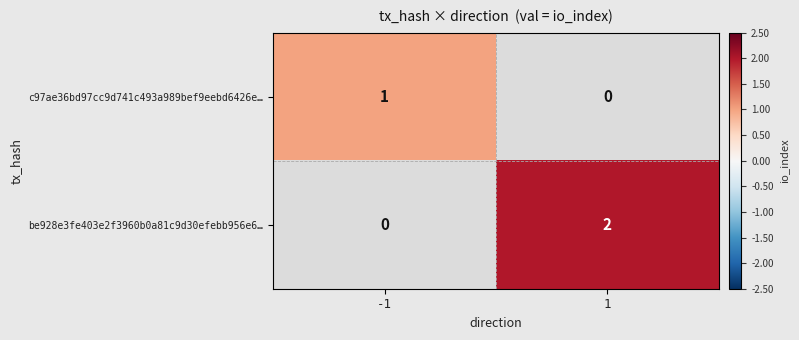

Count the number of categories in the chart.

2